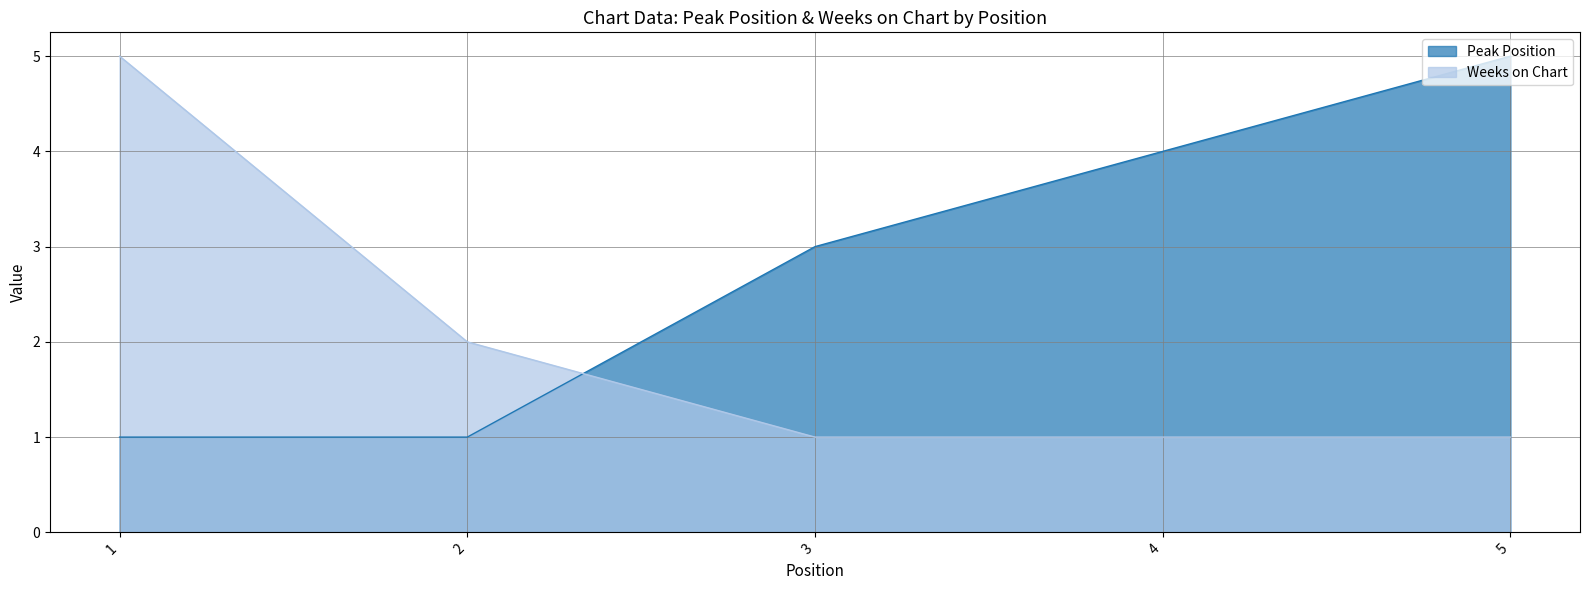

Does the chart have visible grid lines?

Yes